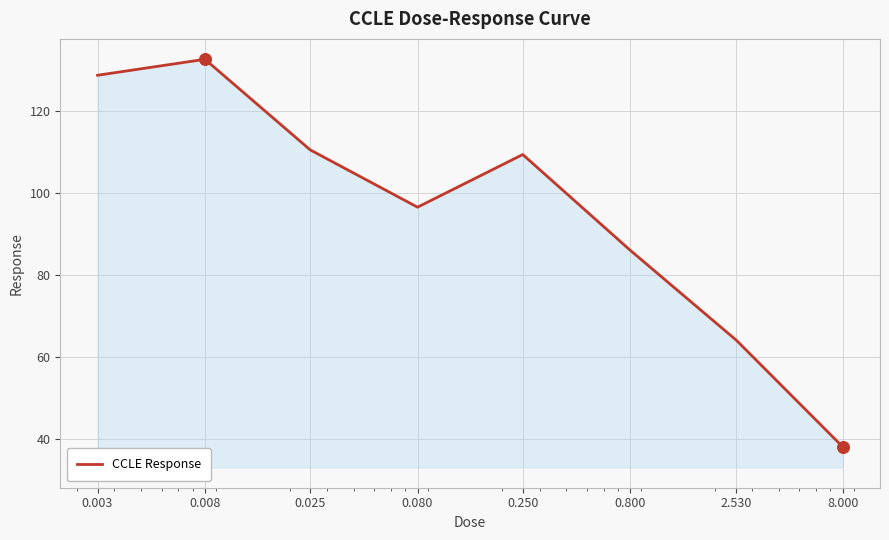

What is the difference between the maximum and minimum values?

94.6